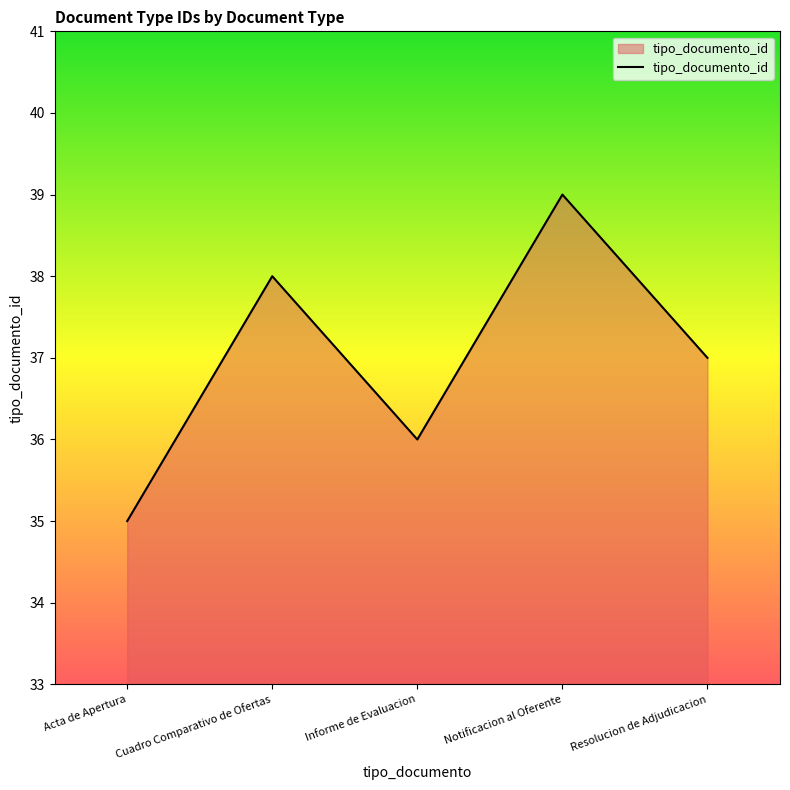

Count the number of data series in this chart.

1